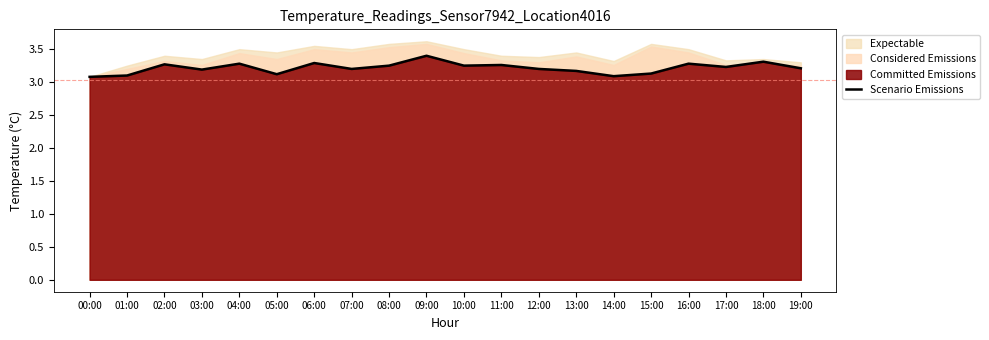

Where is the first local maximum?

02:00